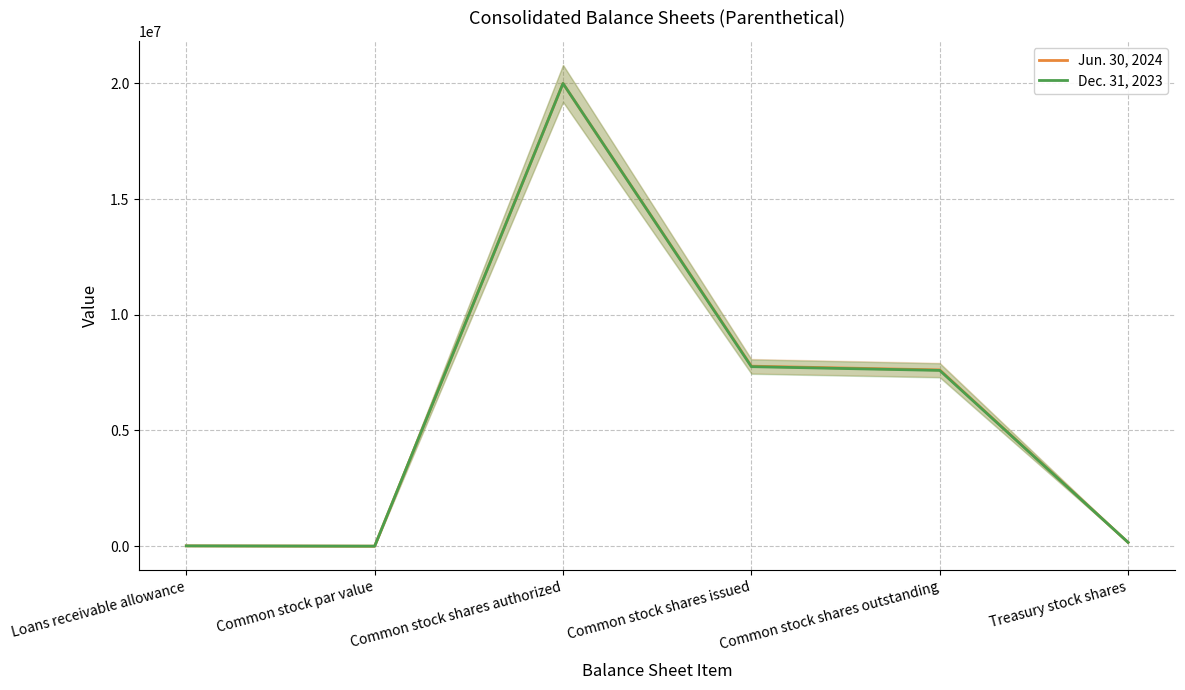

True or false: Jun. 30, 2024 and Dec. 31, 2023 cross at least once.

False